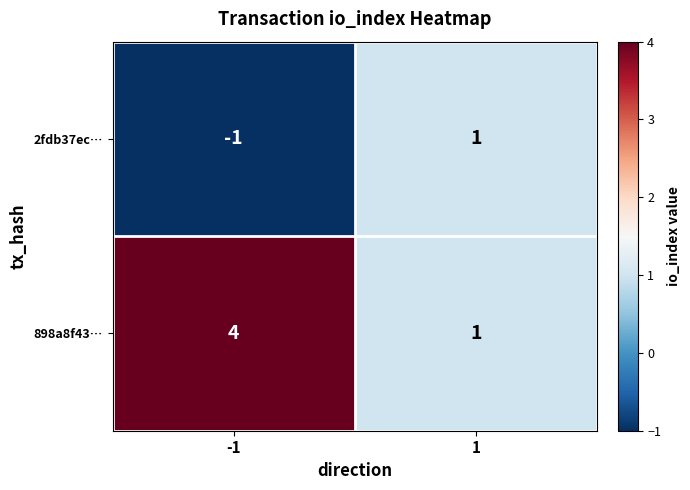

What is the difference between the 898a8f43… values at 1 and -1?

3